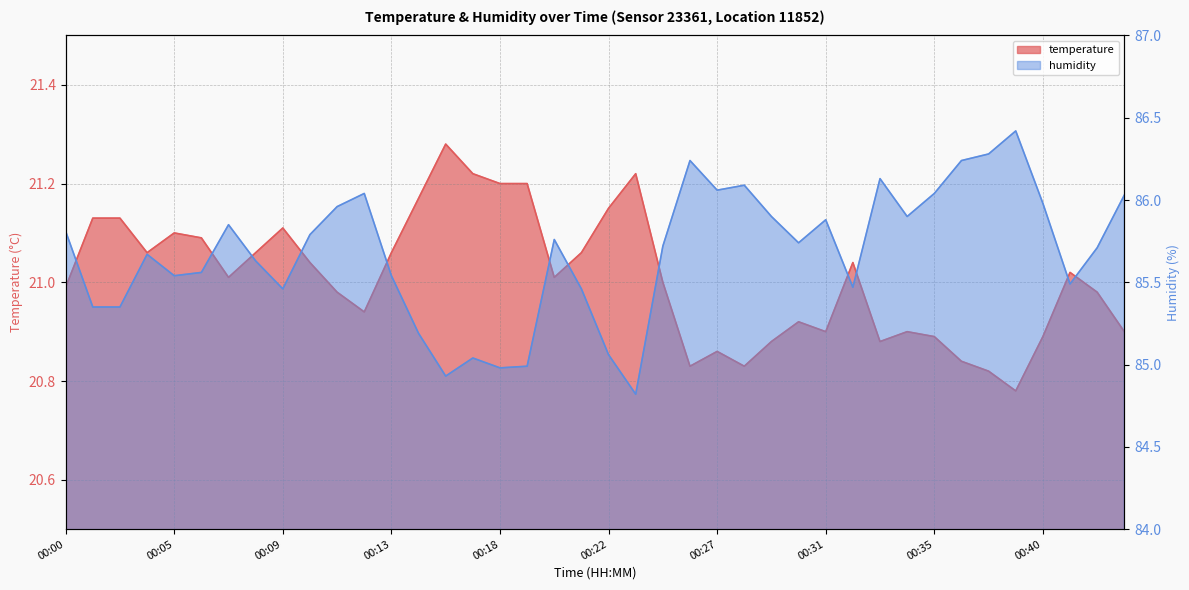

Between 00:13 and 00:35, which series saw the biggest shift?

humidity